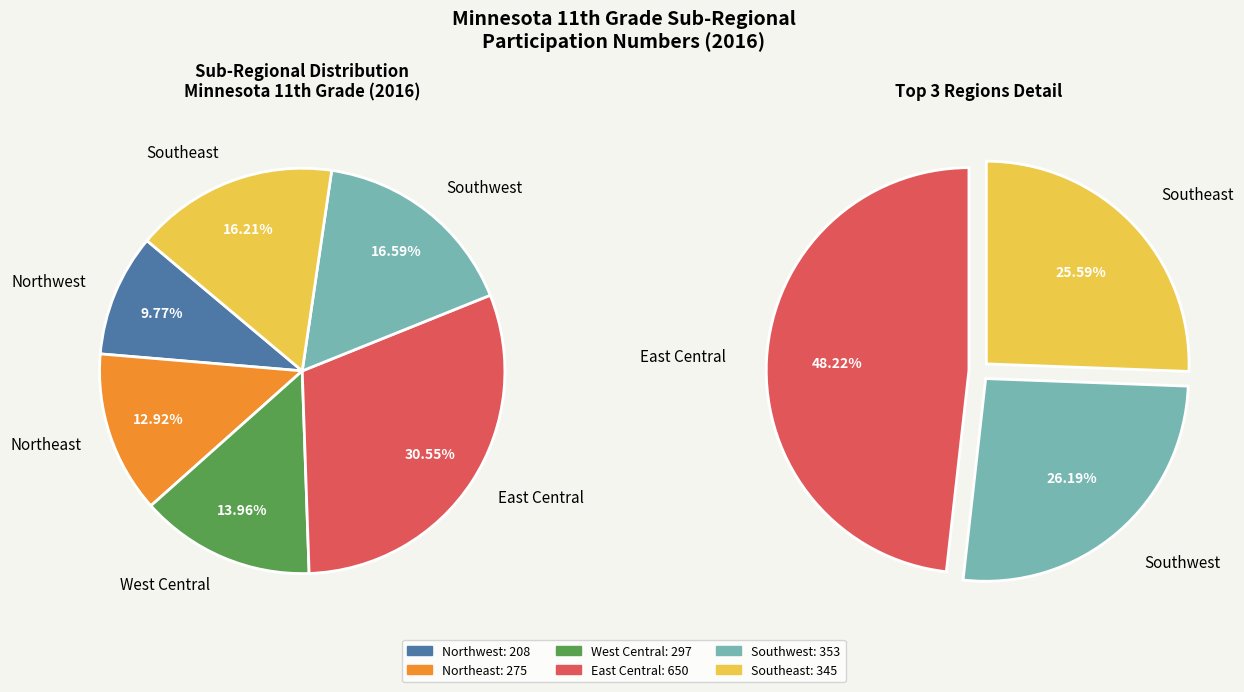

To the nearest percent, what is the combined percentage of East Central and Northeast?

43%